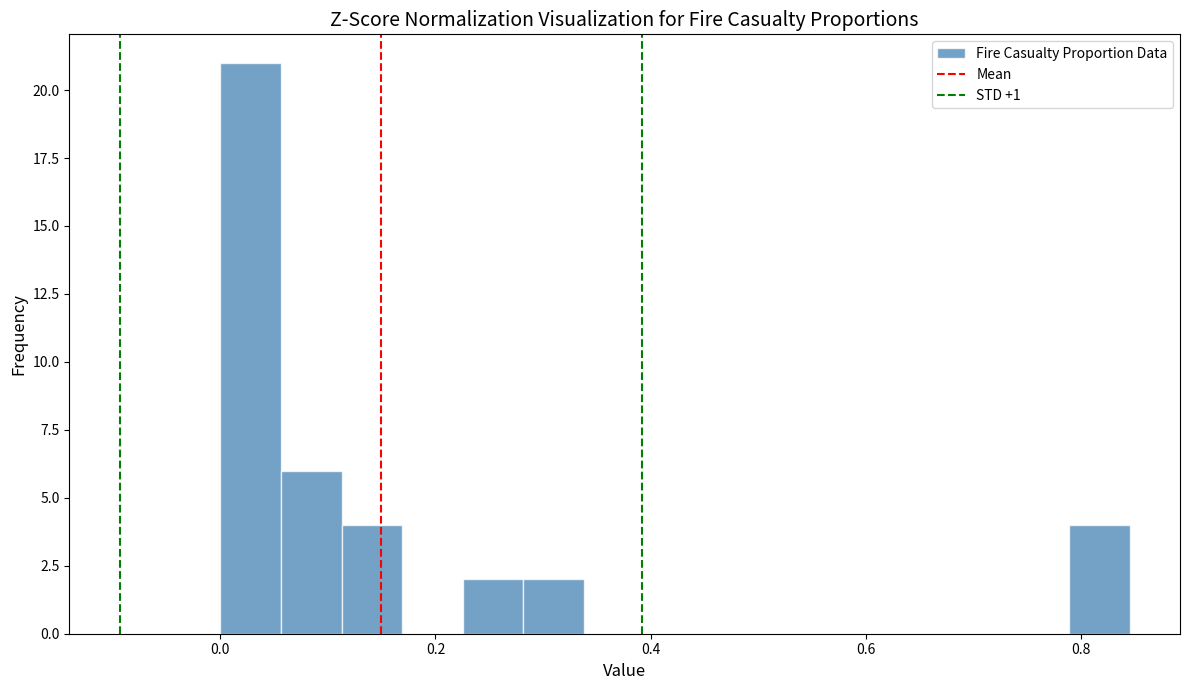

Around what value on the x-axis is the tallest bar? Give the approximate position of its centre, as read against the axis.

0.02